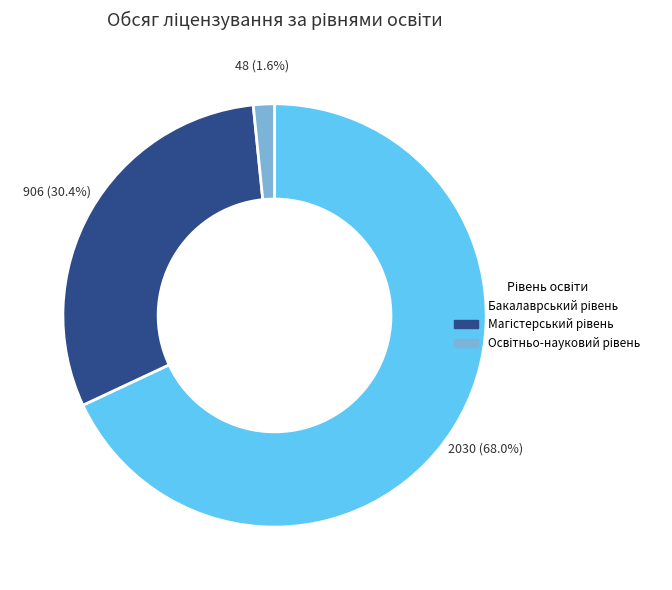

Is there a majority slice in this chart?

Yes